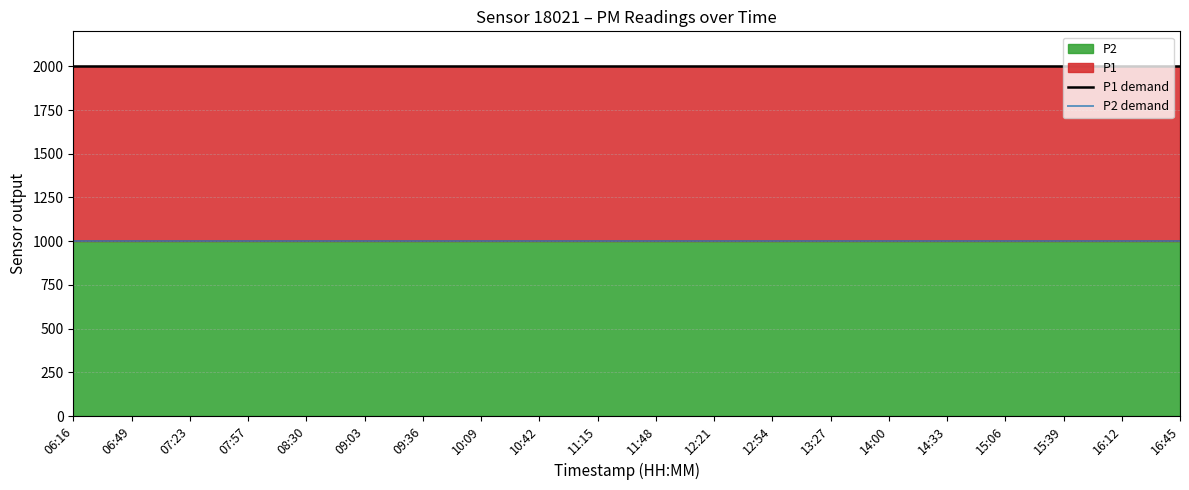

Count the number of categories in the chart.

20